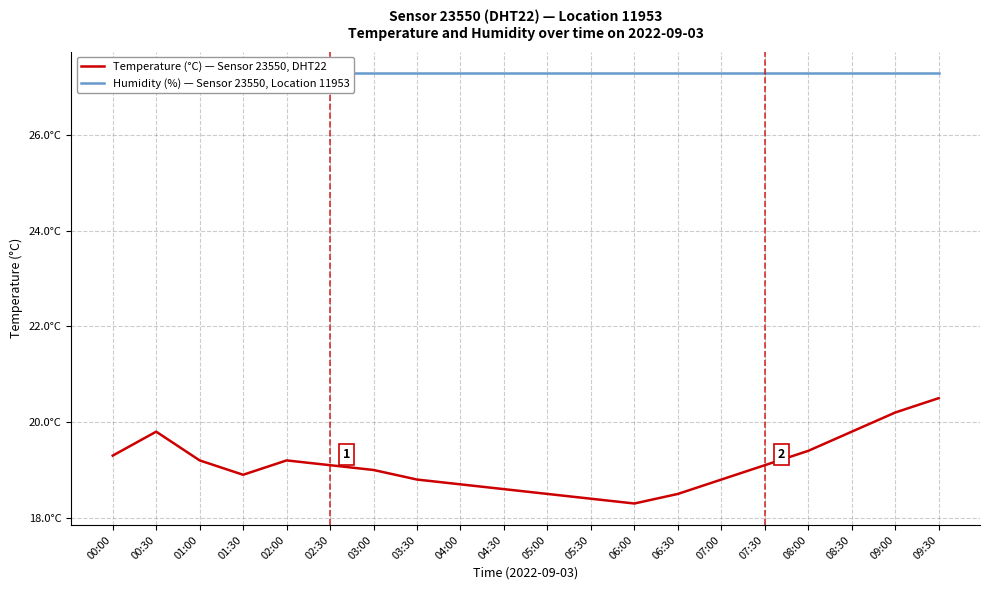

At which label is Humidity (%) — Sensor 23550, Location 11953 closest to 27?

00:00